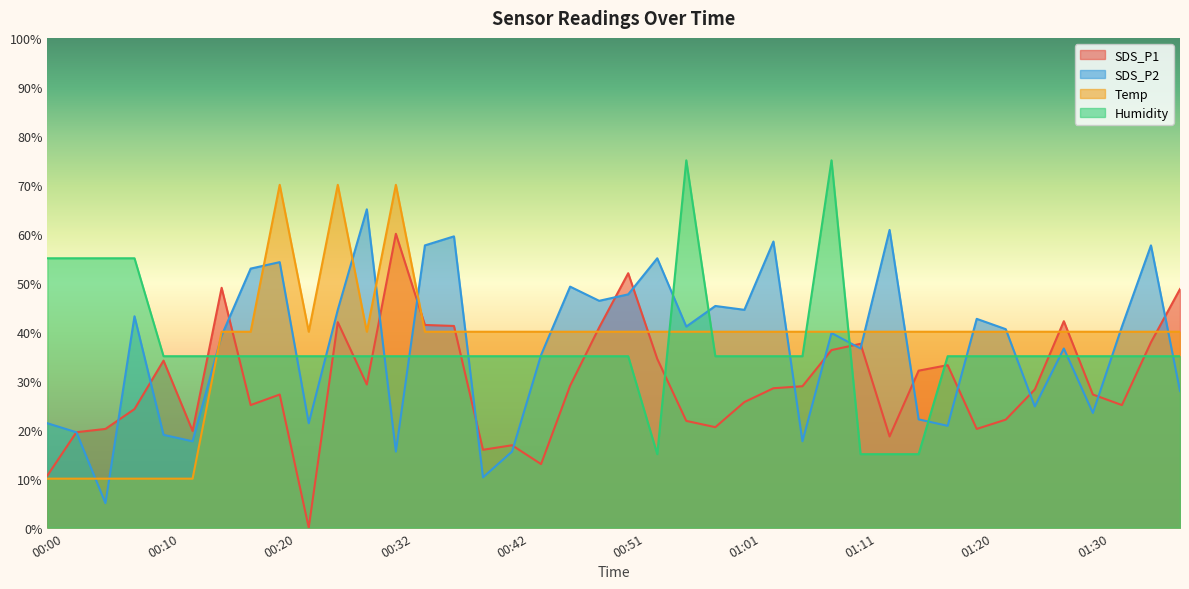

What is the average value of the SDS_P1 series?

29.5